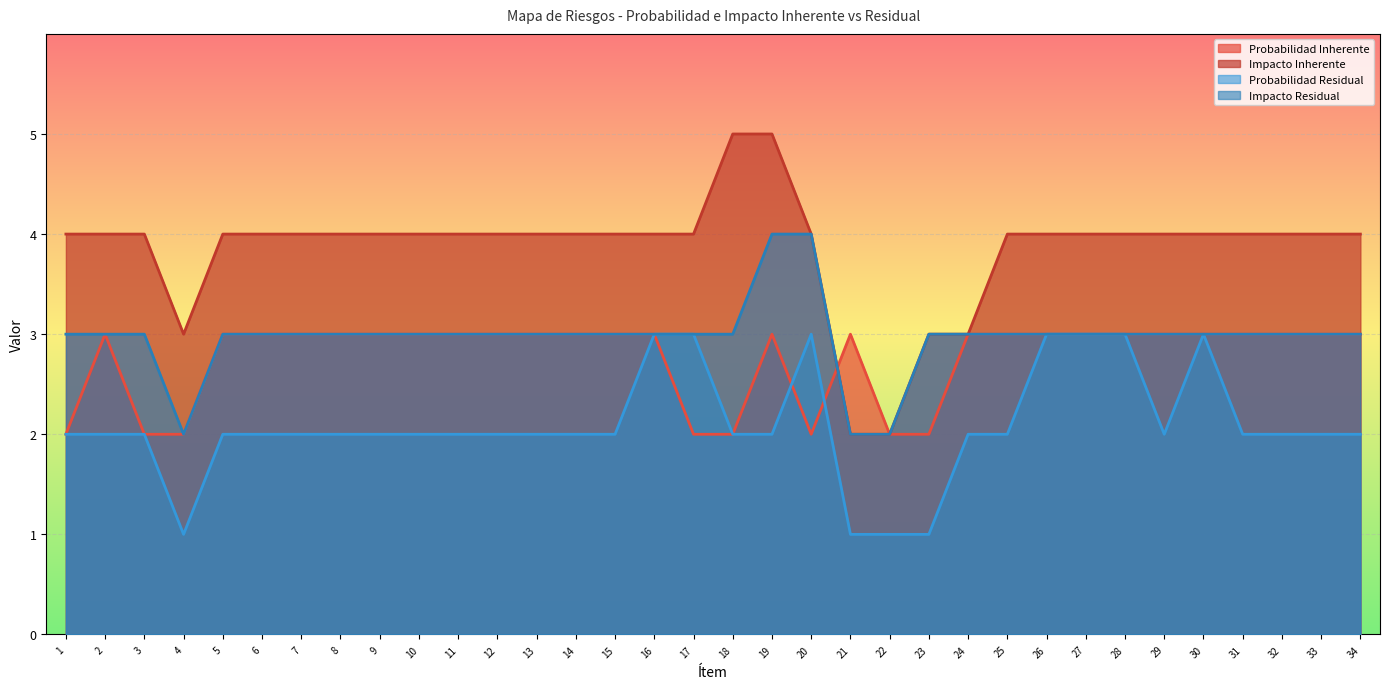

How many values in the Impacto Inherente series exceed 4?

2